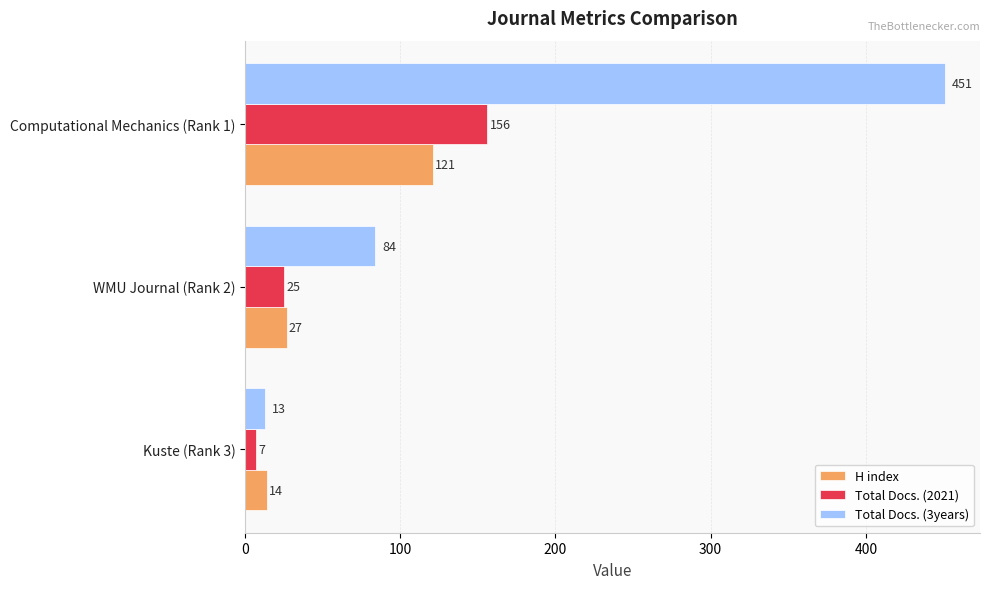

Where is H index nearest to the value 67?

WMU Journal (Rank 2)